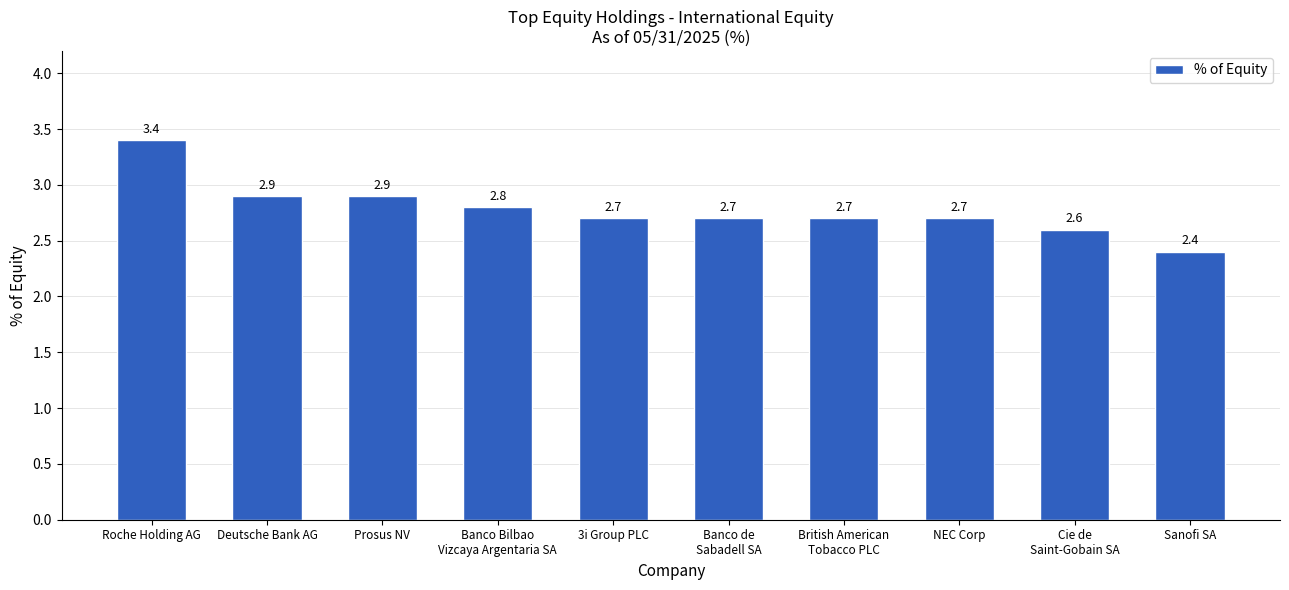

Reading left to right, what are all the values shown in this chart?

3.4	2.9	2.9	2.8	2.7	2.7	2.7	2.7	2.6	2.4